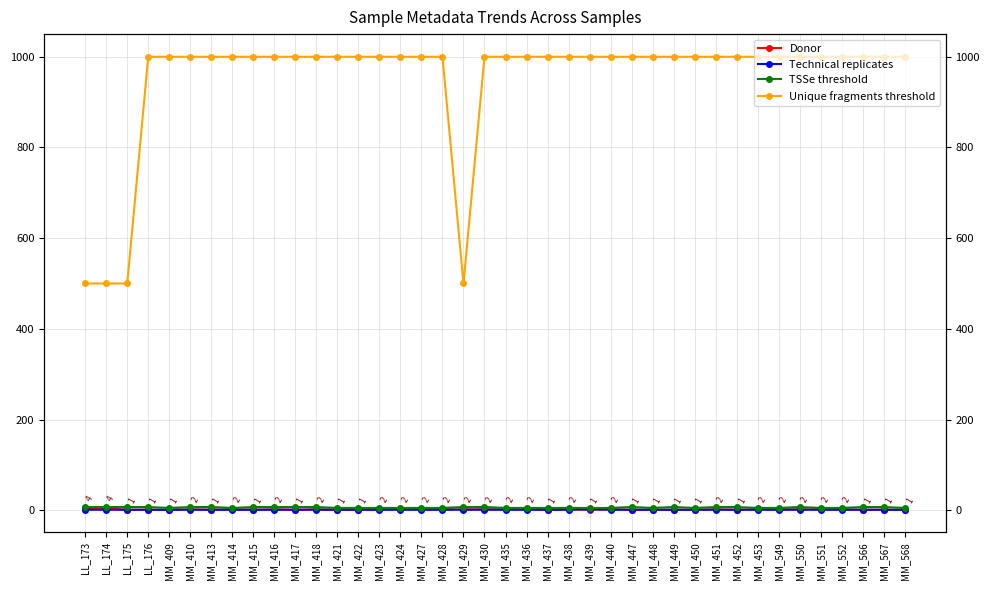

True or false: Unique fragments threshold has a value of 374 at MM_428.

False